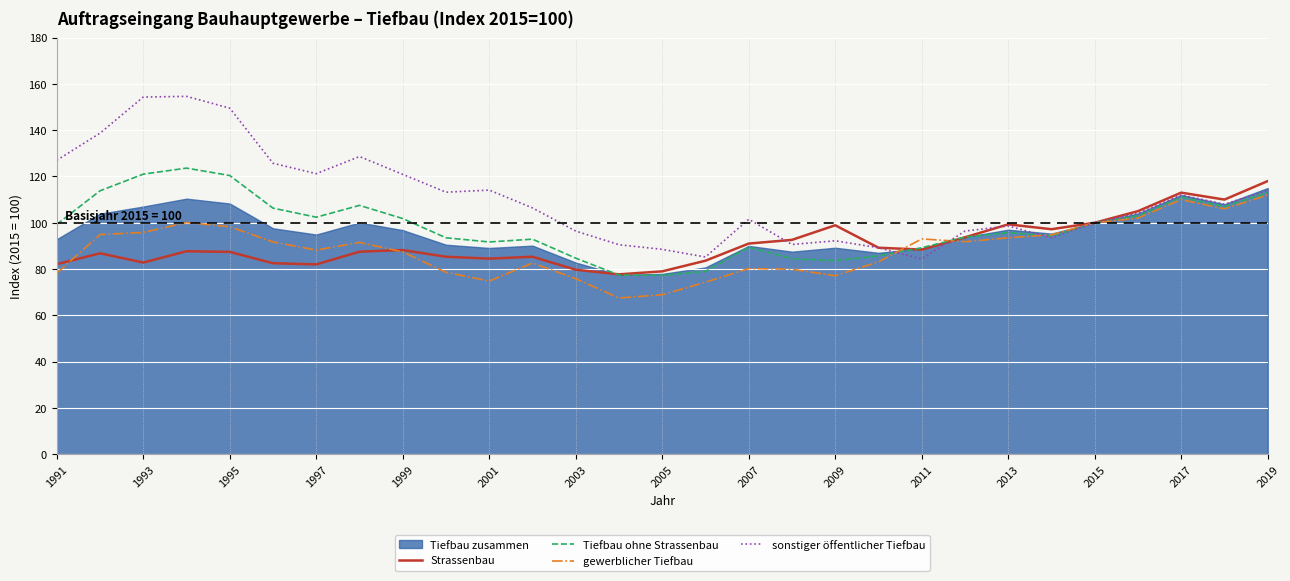

Is it true that Tiefbau ohne Strassenbau equals 152.1 at 1993?

False